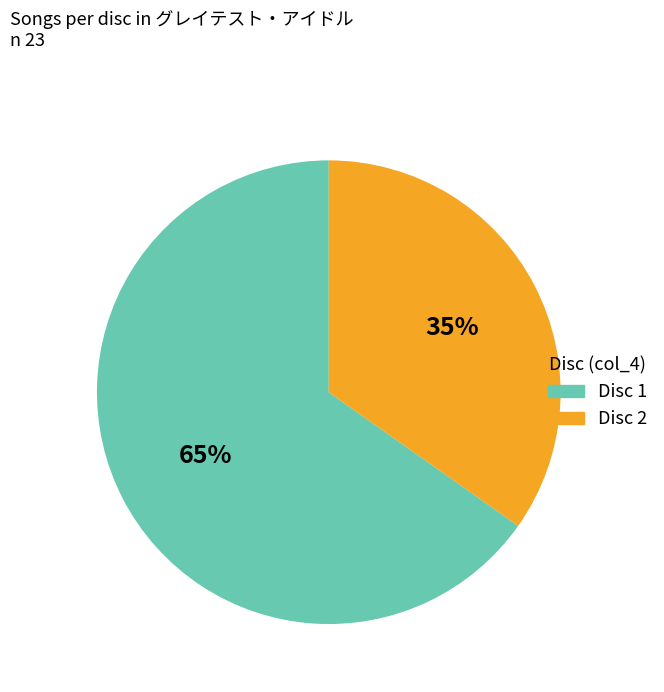

Is there a majority slice in this chart?

Yes